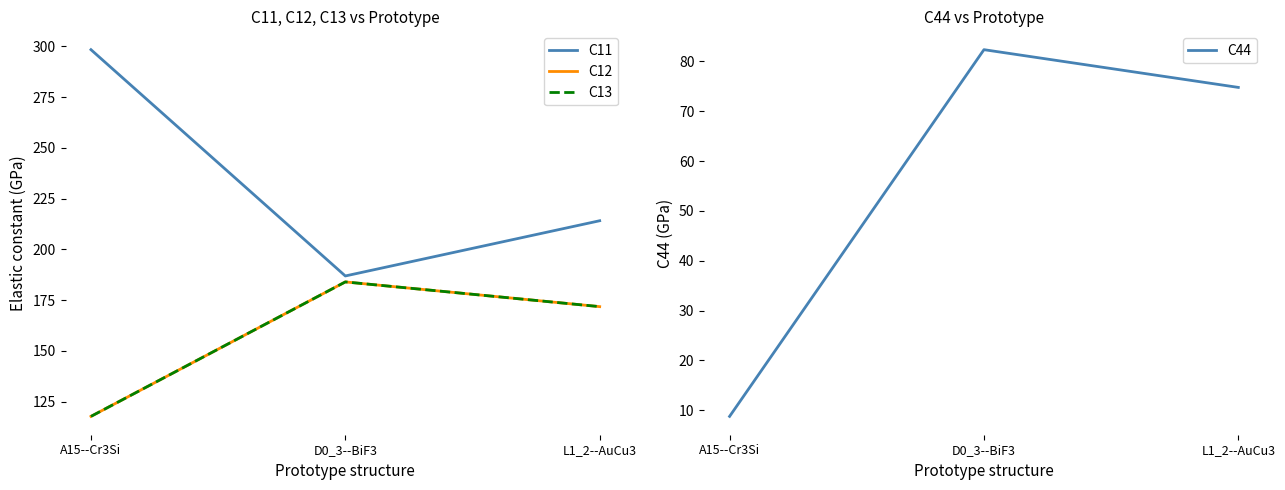

What is the sum of all C13 values?

473.4